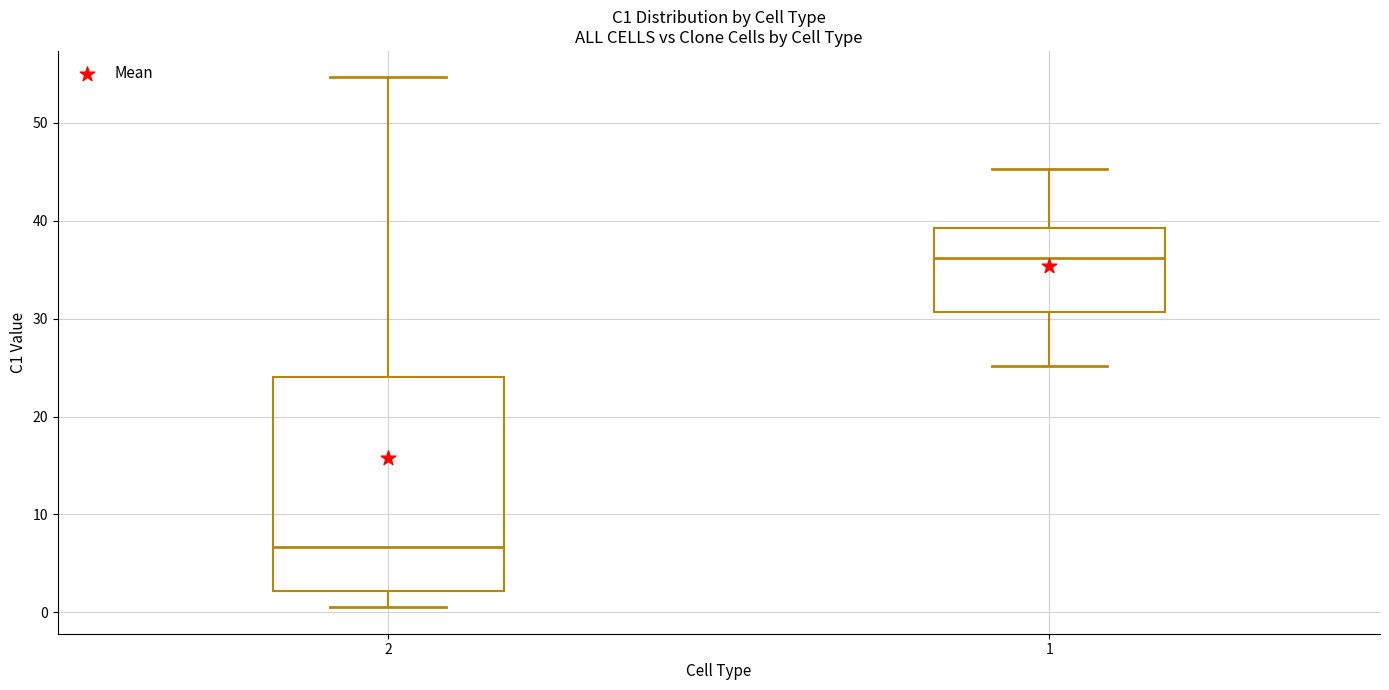

Reading left to right, transcribe this box plot: for each box, give where its median line is, the range the box spans, and where its two whiskers end, as read against the y-axis. The values are not printed on the chart, so give them approximately, as read against the axis.

2: median 7, box 2 to 24, whiskers 1 to 55
1: median 36, box 31 to 39, whiskers 25 to 45